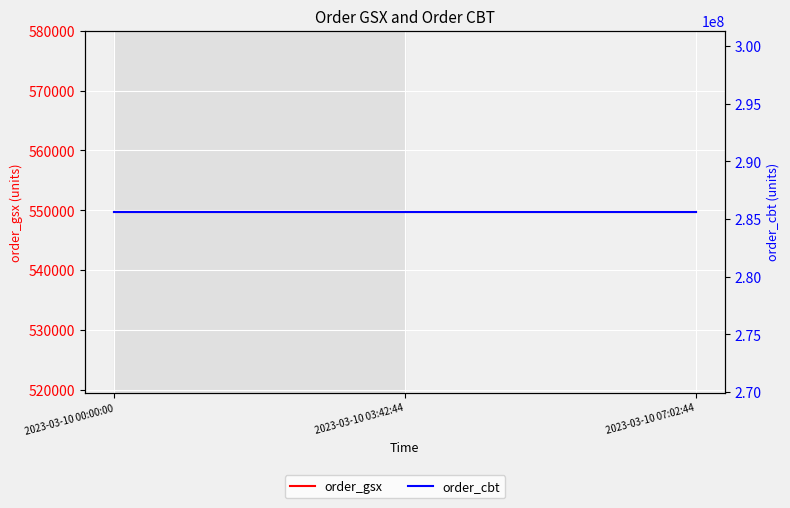

What is the average value of the order_cbt series?

285637412